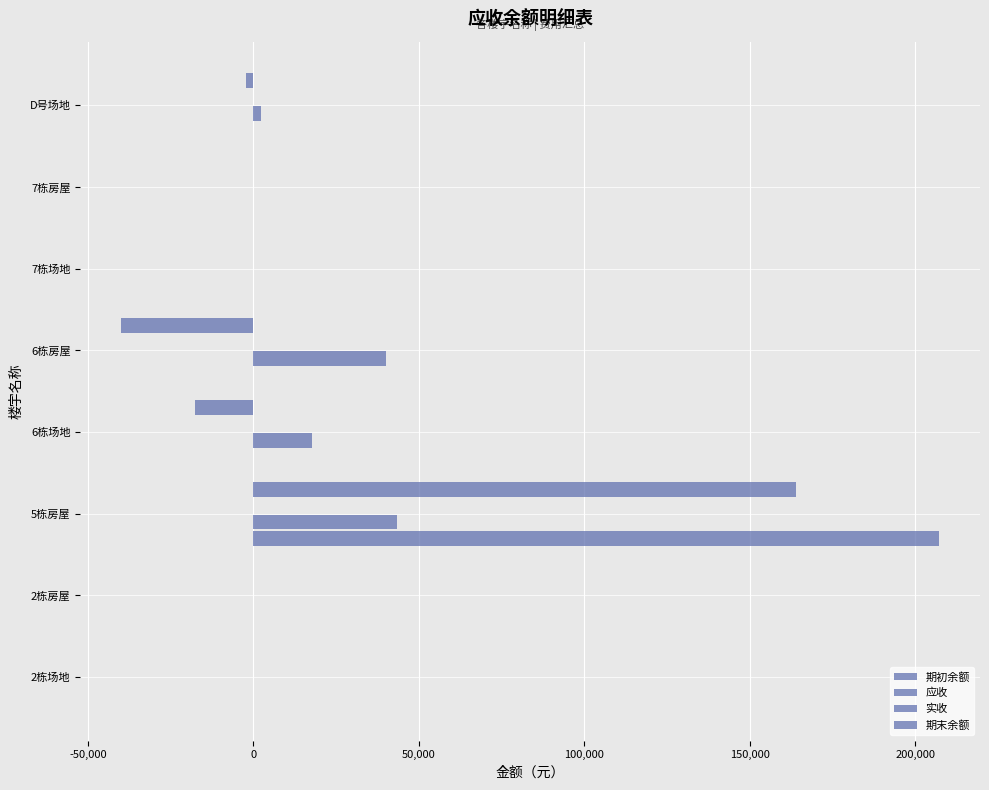

How many data points does each series have?

8